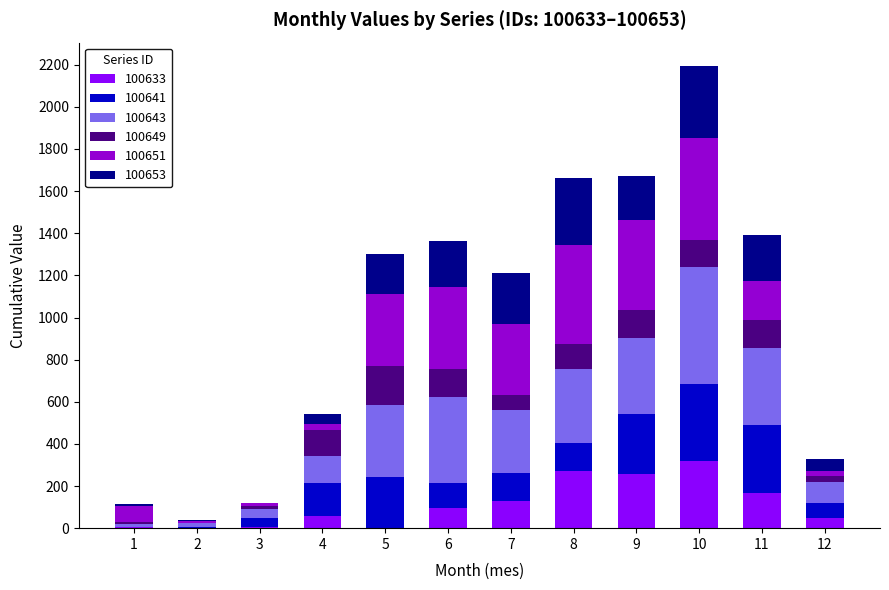

At which category is the sum across all series the highest?

10